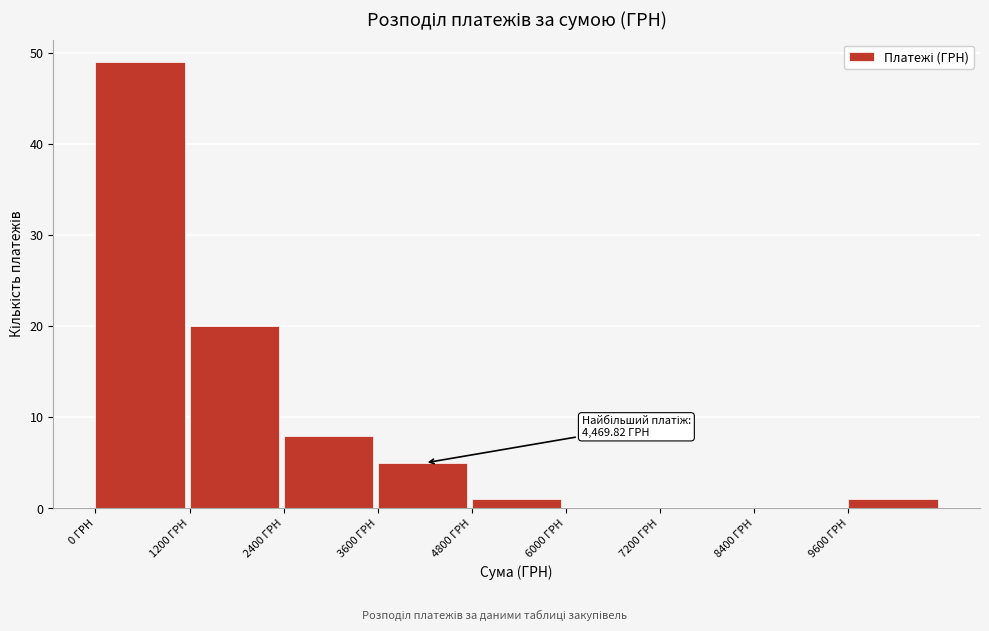

Which range on the x-axis has the tallest bar?

0 to 1200